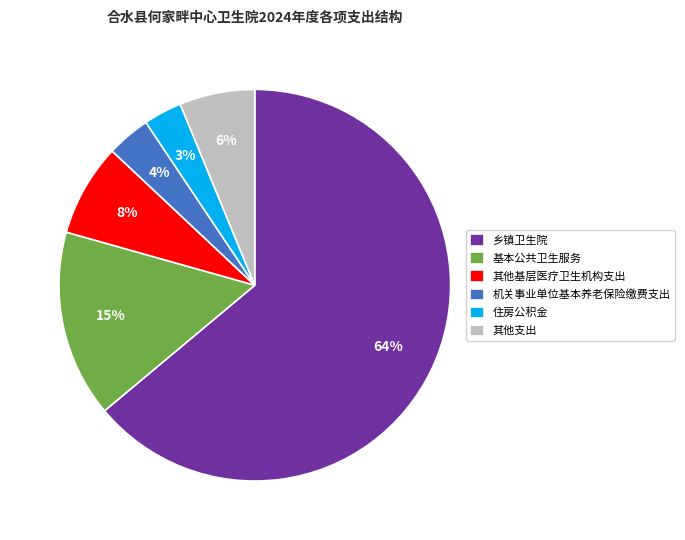

What is the largest slice in the pie chart?

乡镇卫生院